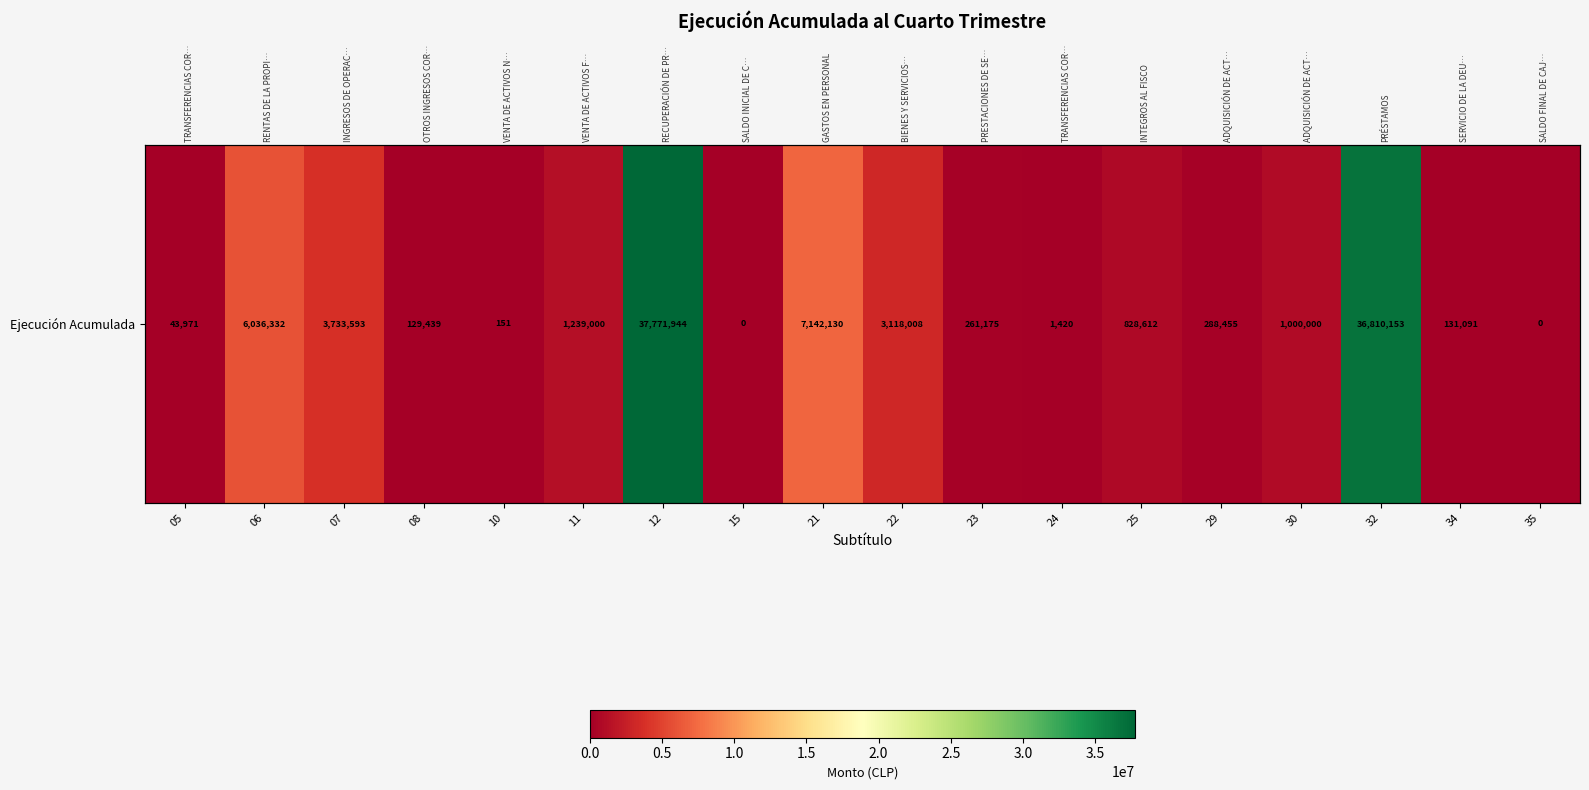

Between 25 and 34, which is larger?

25